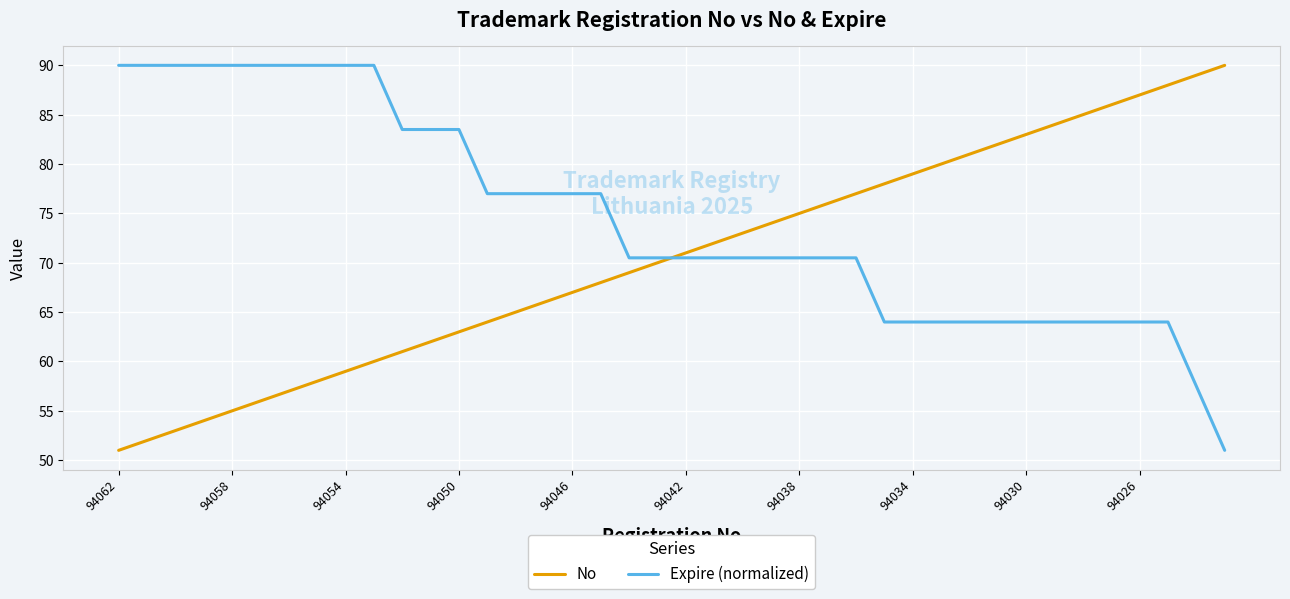

True or false: No and Expire (normalized) intersect in this chart.

True